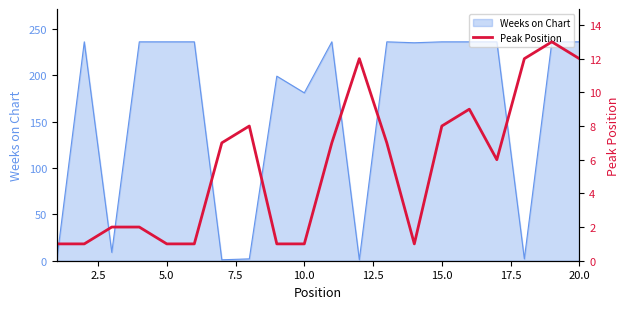

True or false: the data has more than 2 interior local peaks.

True